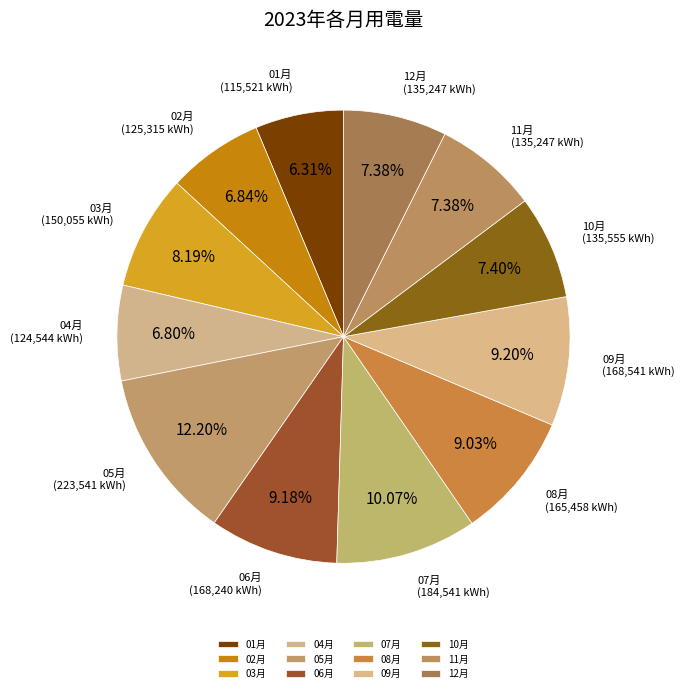

True or false: 01月 accounts for 1% of the total.

False